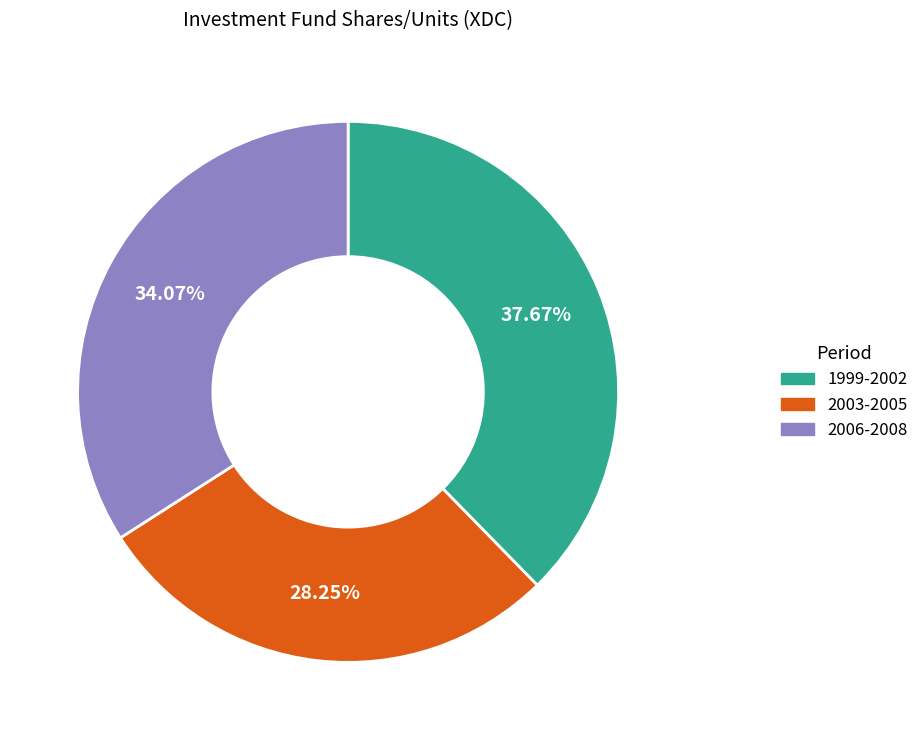

Does any single category account for the majority?

No